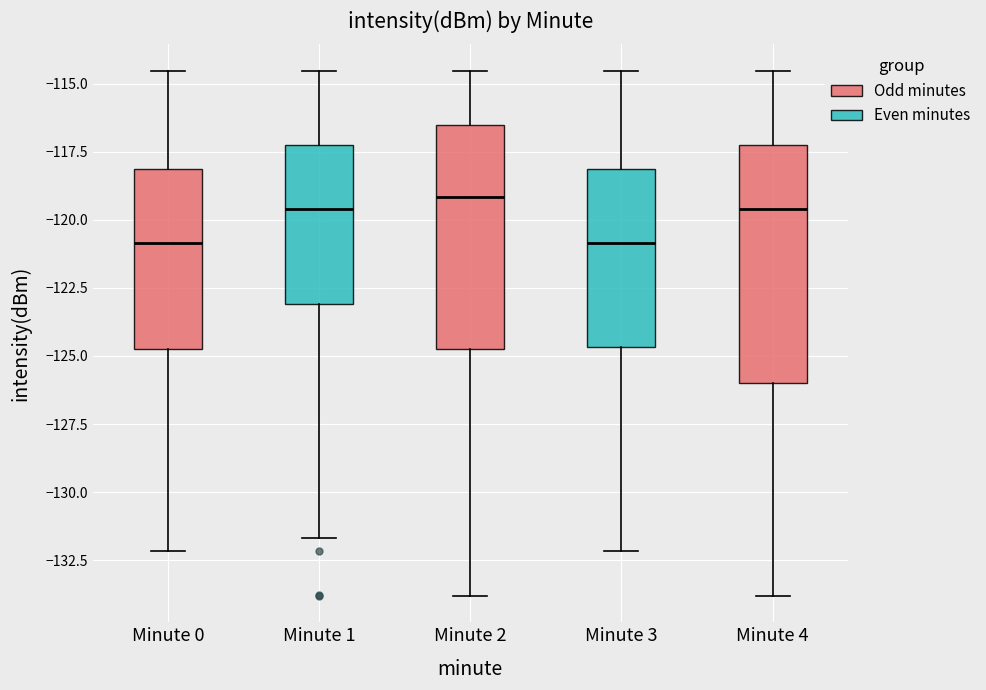

Reading left to right, read every box against the y-axis: the position of its median line, the range the box covers, and the ends of its whiskers. The values are not printed on the chart, so give them approximately, as read against the axis.

Minute 0: median -121.0, box -125.0 to -118.0, whiskers -132.0 to -114.5
Minute 1: median -119.5, box -123.0 to -117.5, whiskers -131.5 to -114.5
Minute 2: median -119.0, box -125.0 to -116.5, whiskers -134.0 to -114.5
Minute 3: median -121.0, box -124.5 to -118.0, whiskers -132.0 to -114.5
Minute 4: median -119.5, box -126.0 to -117.5, whiskers -134.0 to -114.5